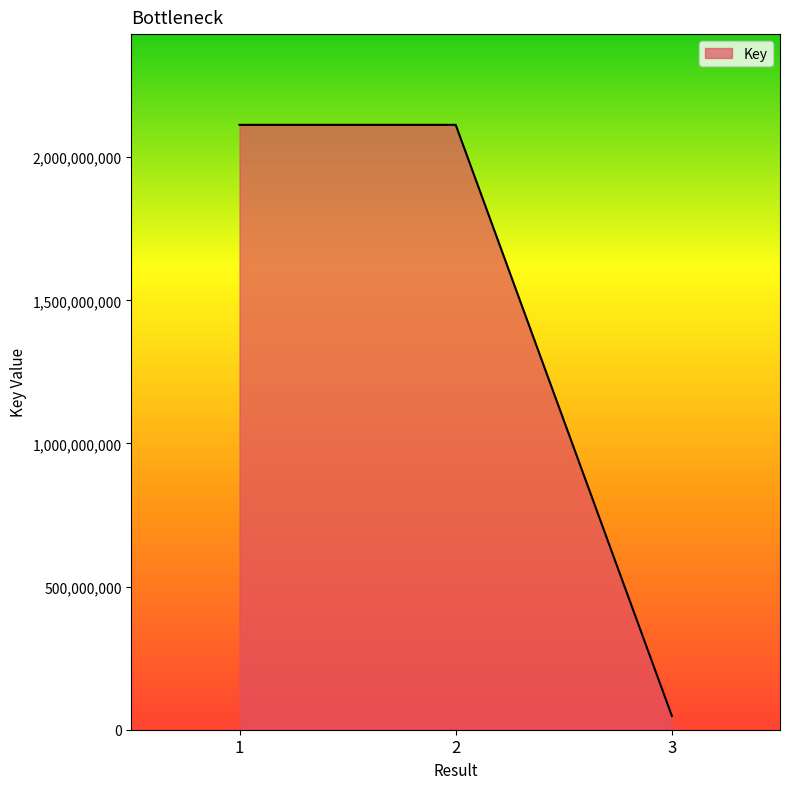

What is the difference between the maximum and second lowest values?

3561